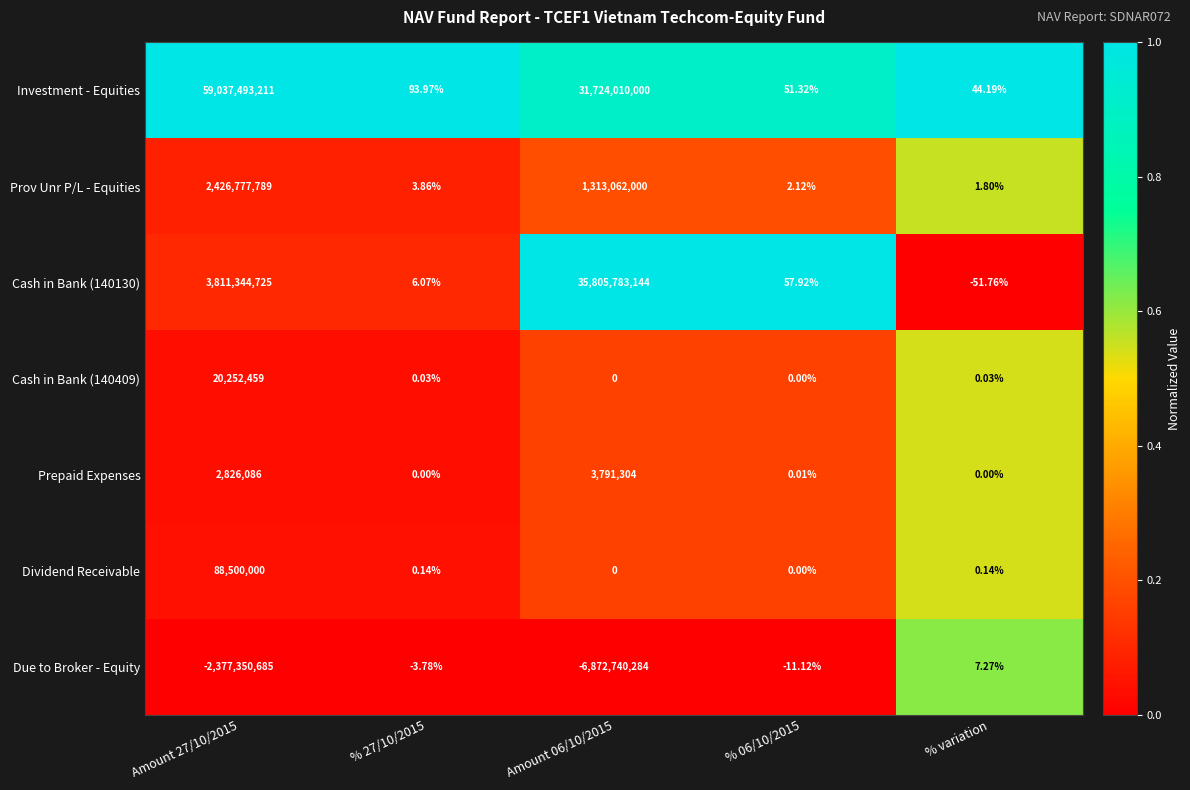

At which label does Prov Unr P/L - Equities reach its minimum?

% variation